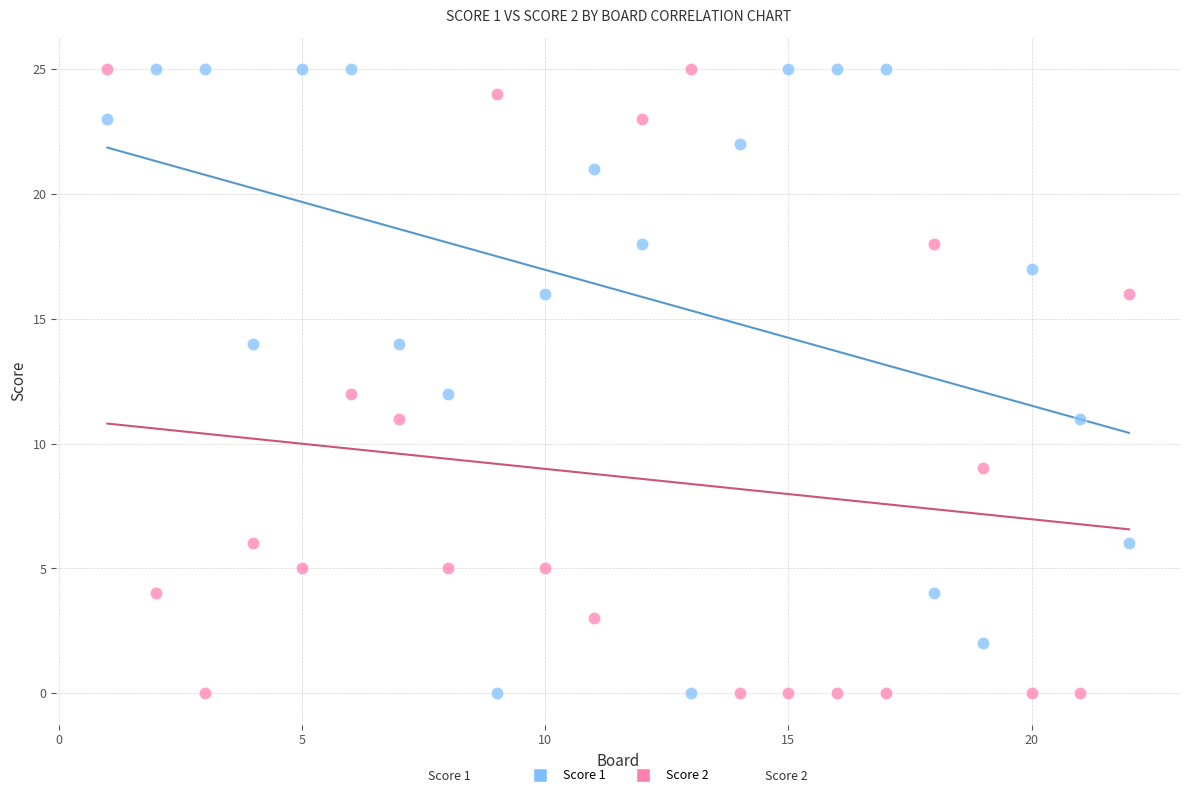

What is the X range (max minus min) for the scatter plot?

21